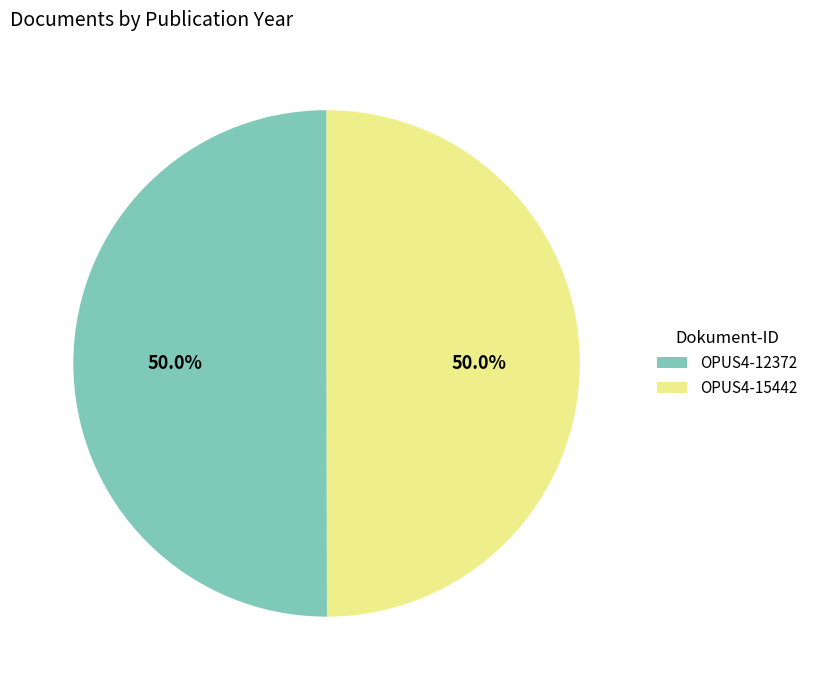

Approximately how many times larger is the value at OPUS4-15442 compared to OPUS4-12372?

1.0